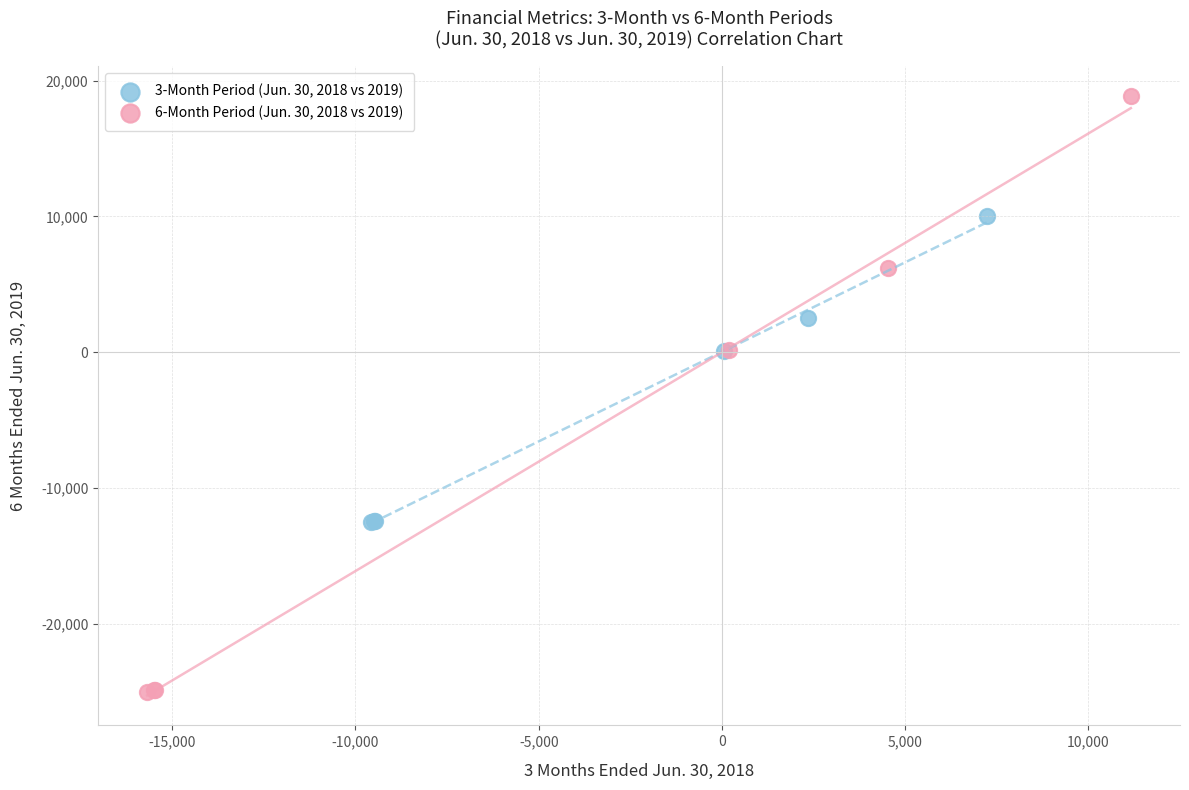

Which series reaches the maximum Y coordinate?

6-Month Period (Jun. 30, 2018 vs 2019)